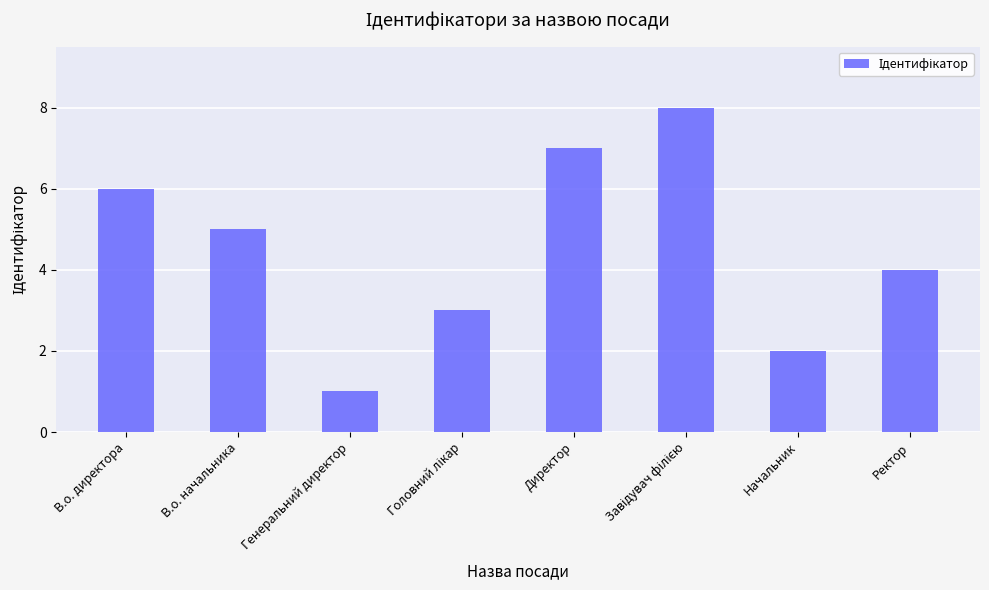

Reading right to left, list all the values displayed in this chart.

4	2	8	7	3	1	5	6